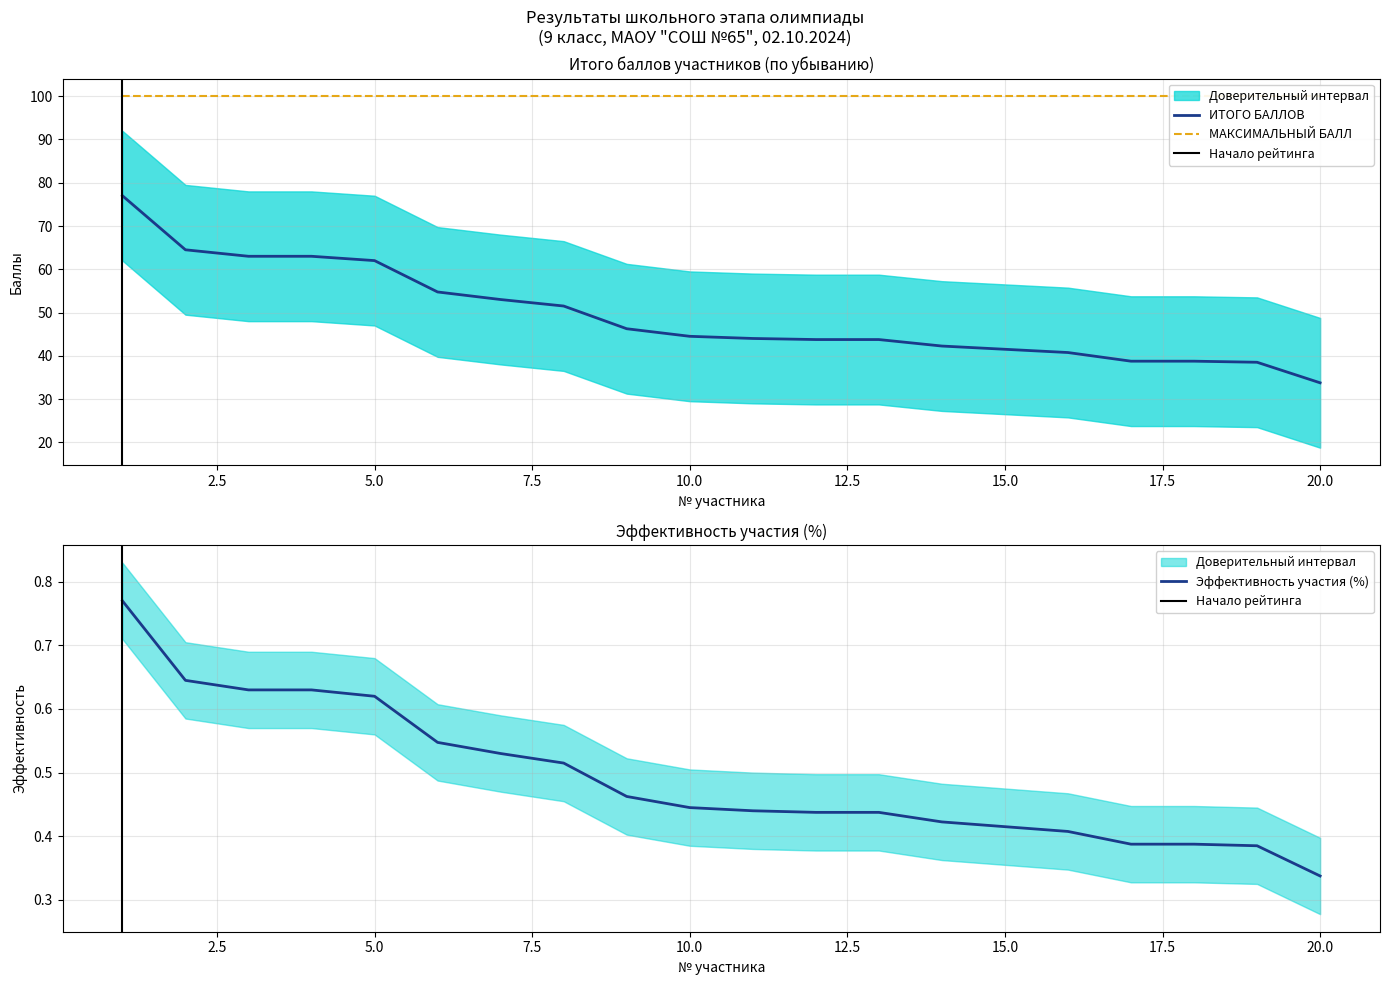

Is the value of ИТОГО БАЛЛОВ at 1 greater than the value of Эффективность участия (%) at 18?

Yes